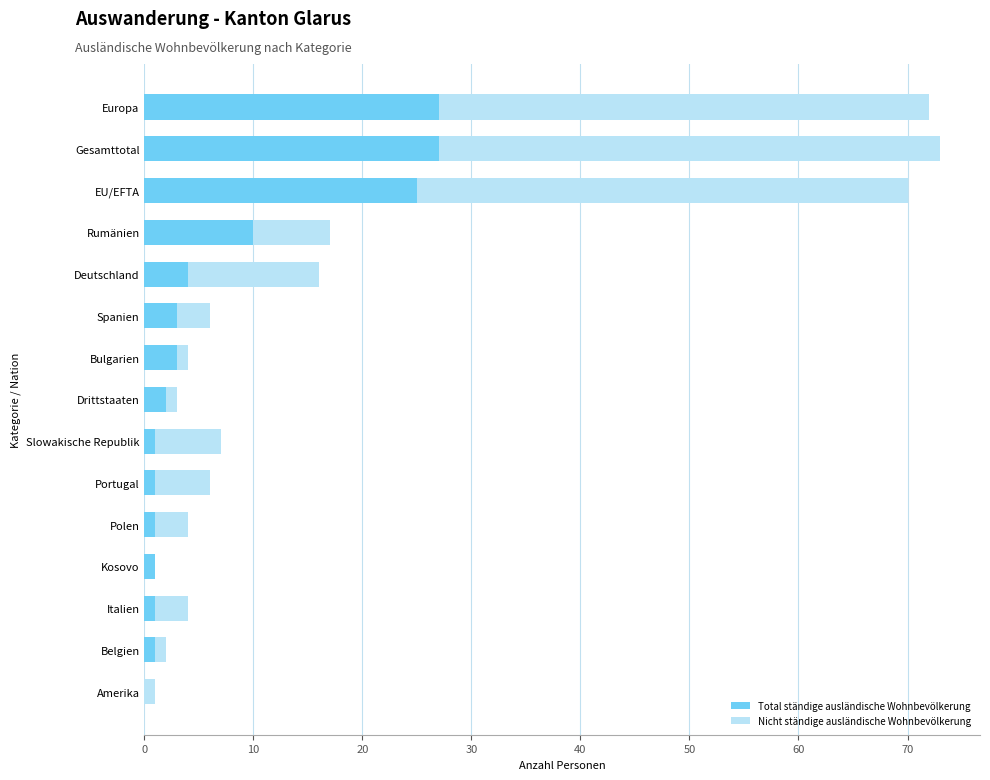

Count the number of data series in this chart.

2